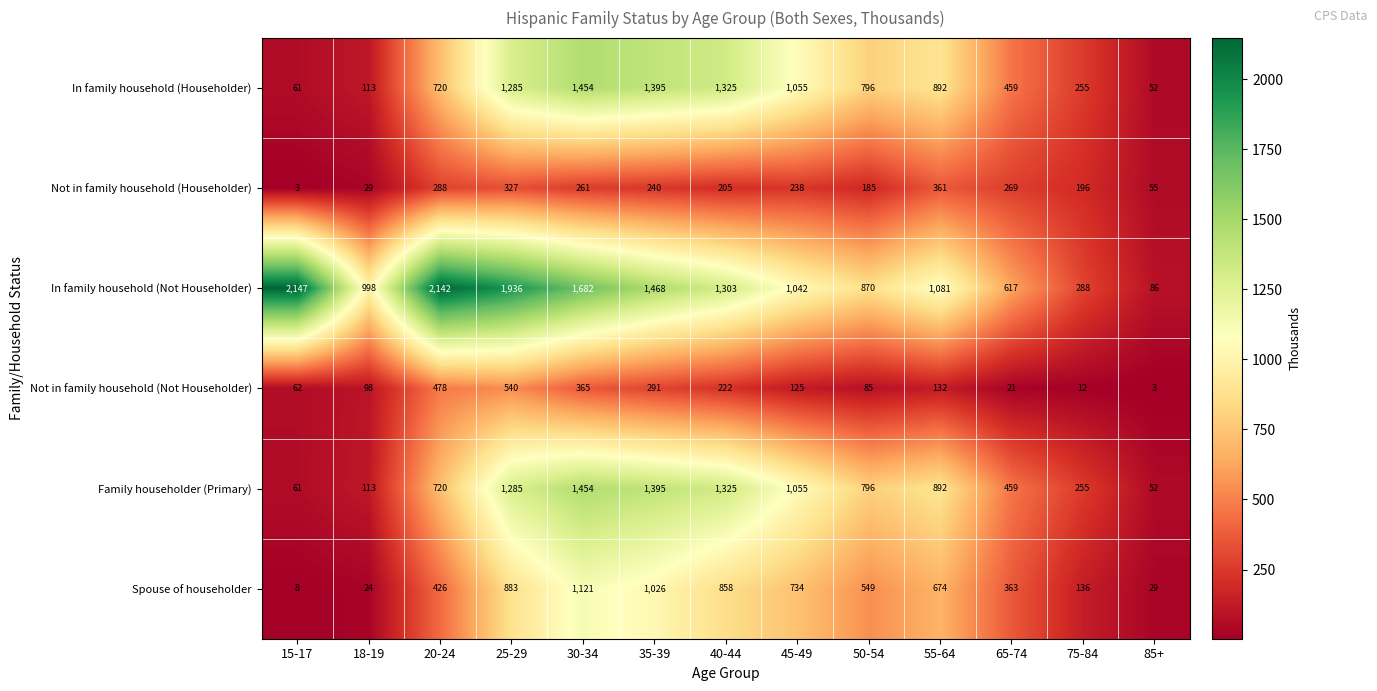

What is the sum of all In family household (Not Householder) values?

15660